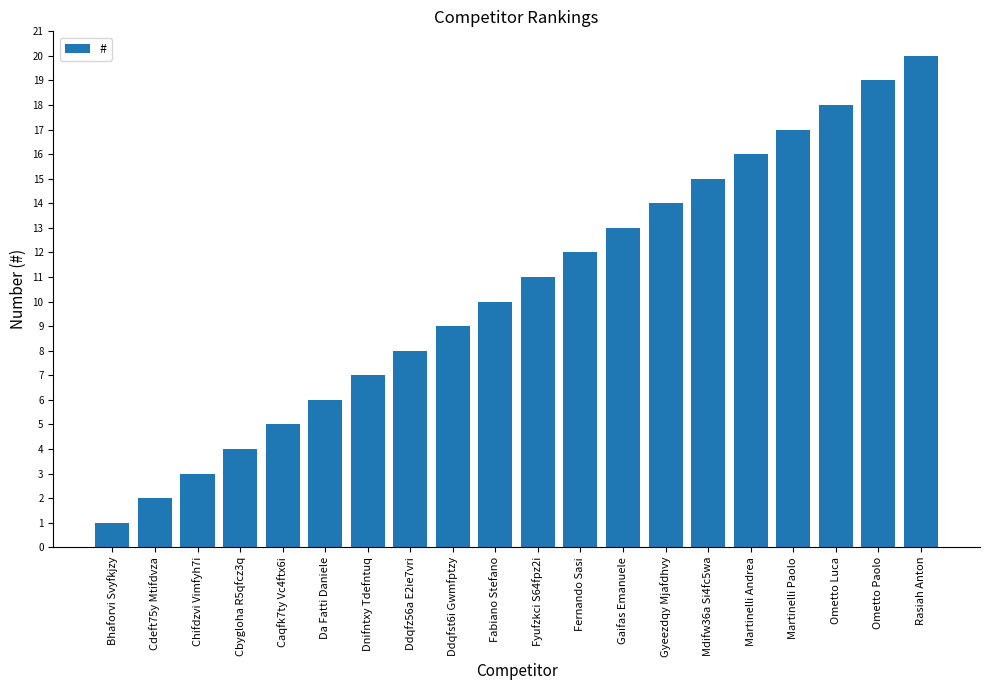

How many categories are shown in the chart?

20